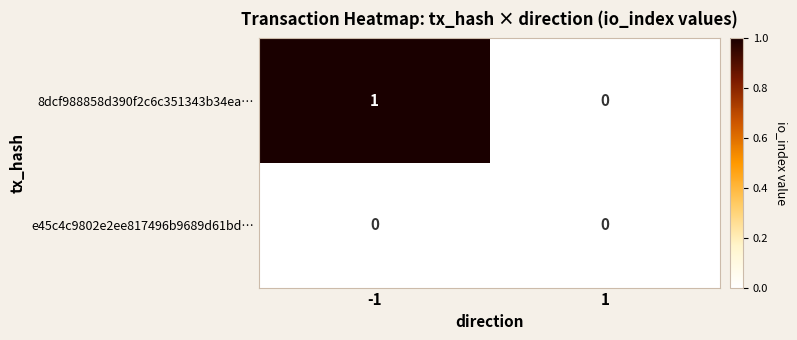

Is it true that 8dcf988858d390f2c6c351343b34ea… equals 1 at -1?

True